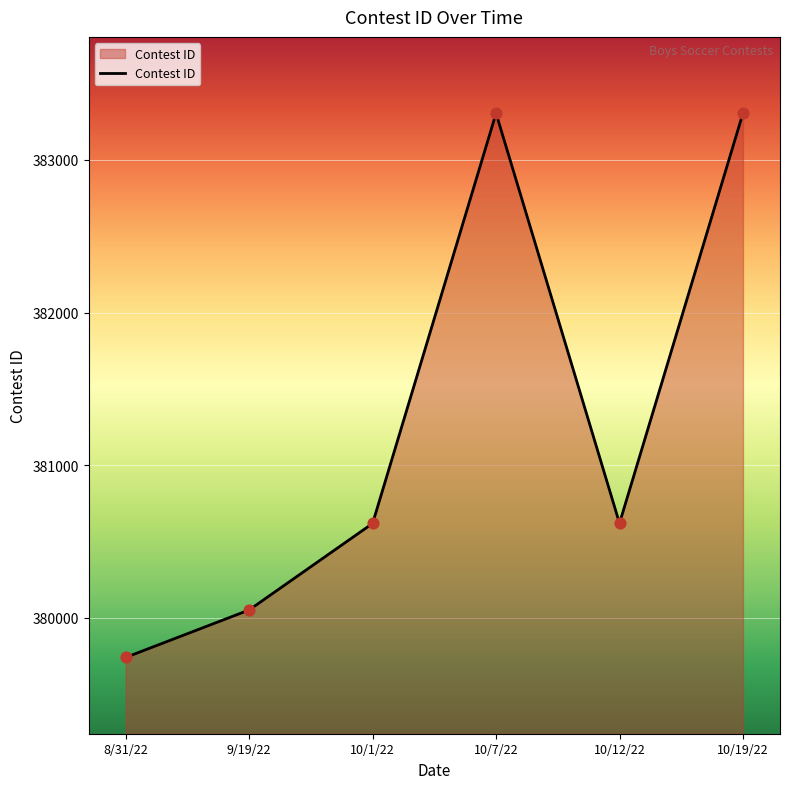

What is the change in value from 8/31/22 to 9/19/22?

+311